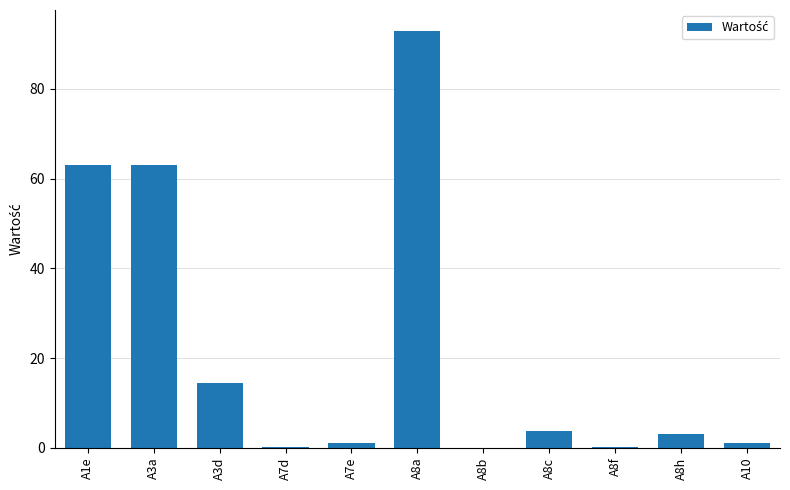

How many values exceed 3?

6